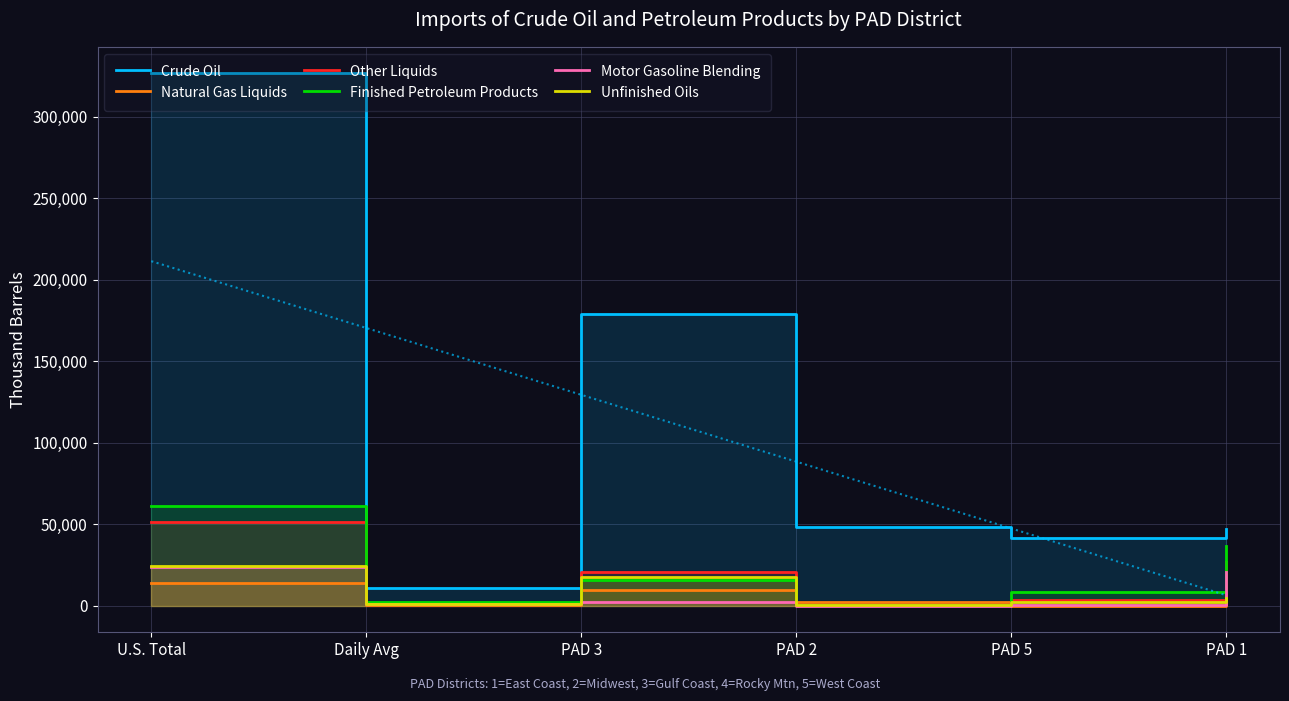

What is the label of the 2nd point from the left?

Daily Avg